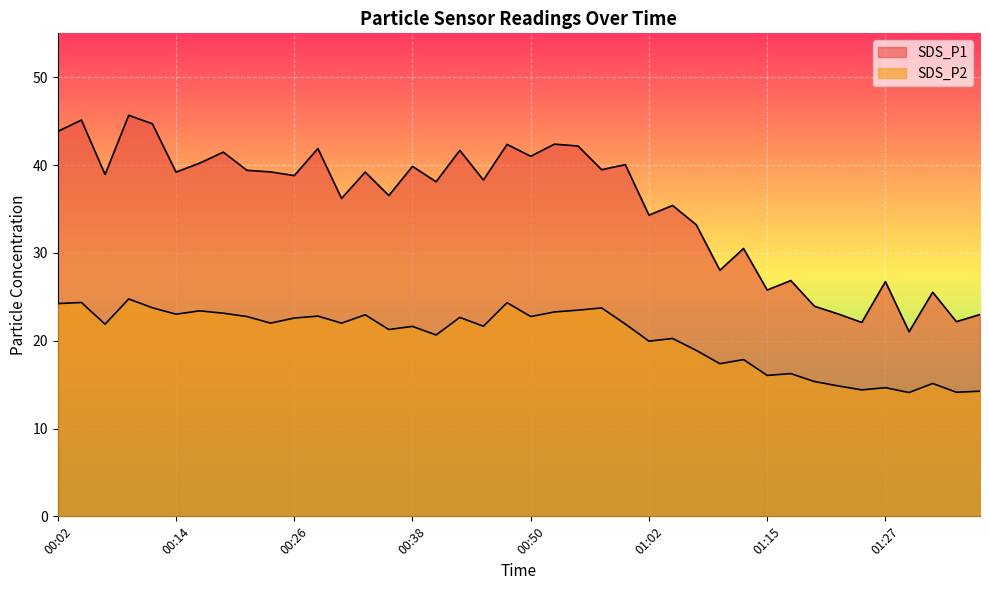

What position from the left is 01:00?

25